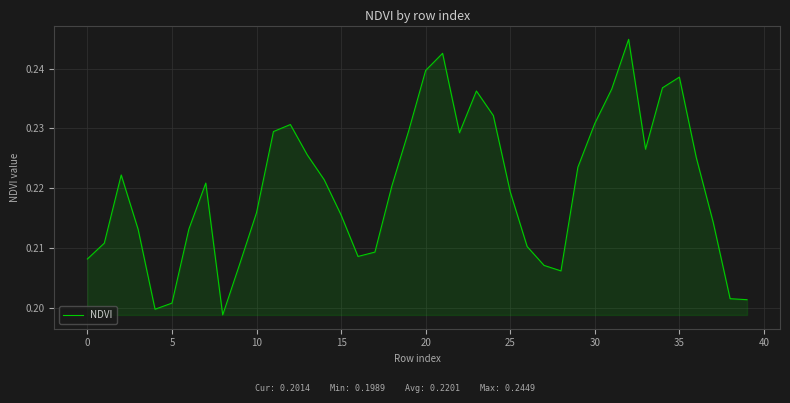

What is the minimum value shown in the chart?

0.2